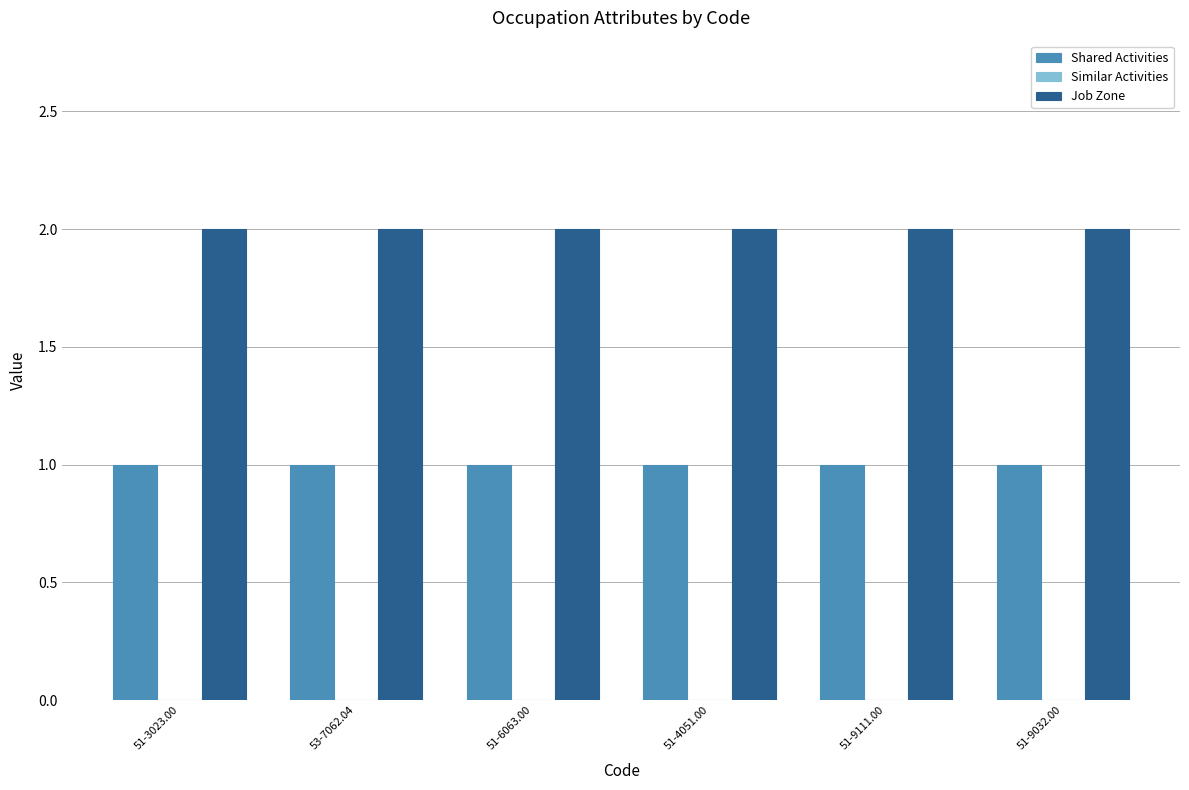

Is the value of Shared Activities at 51-3023.00 greater than the value of Job Zone at 51-4051.00?

No